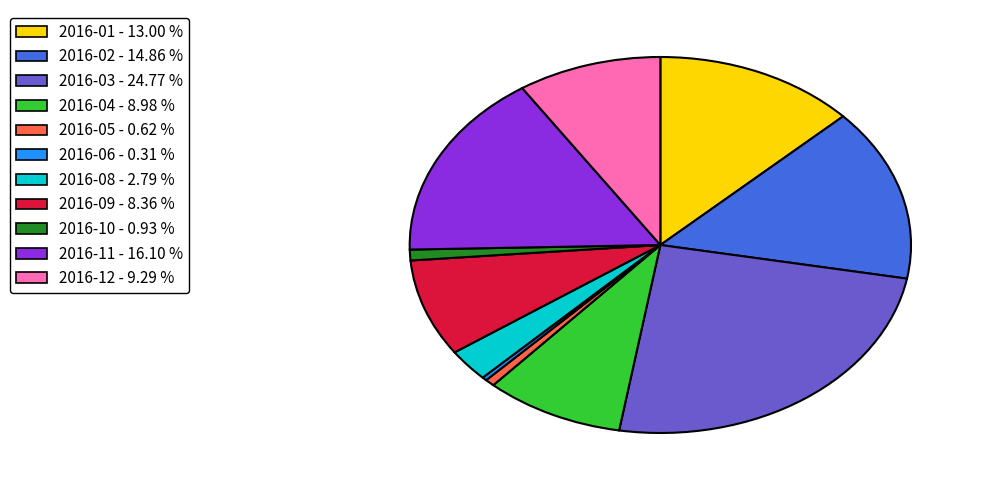

Count the number of slices in the pie.

11